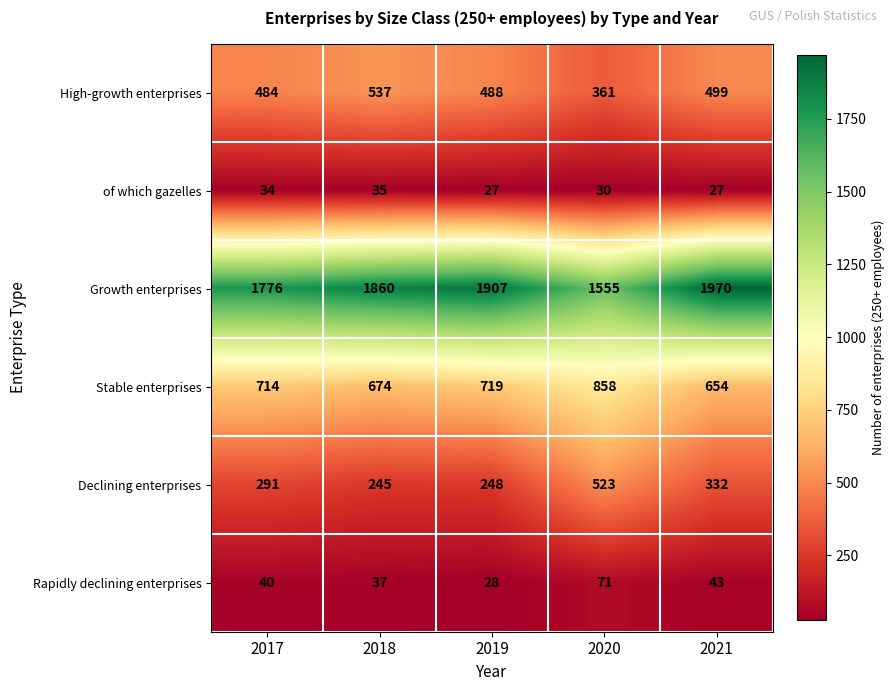

What is the average value of the Rapidly declining enterprises series?

44